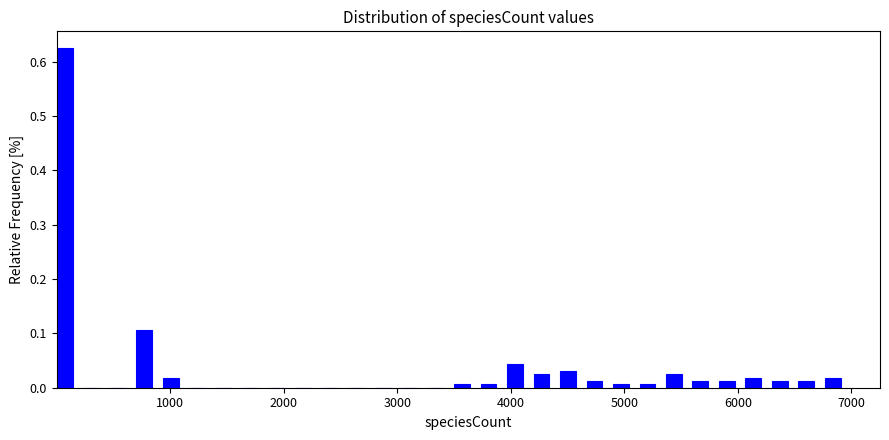

Around what value on the x-axis is the tallest bar? Give the approximate position of its centre, as read against the axis.

100